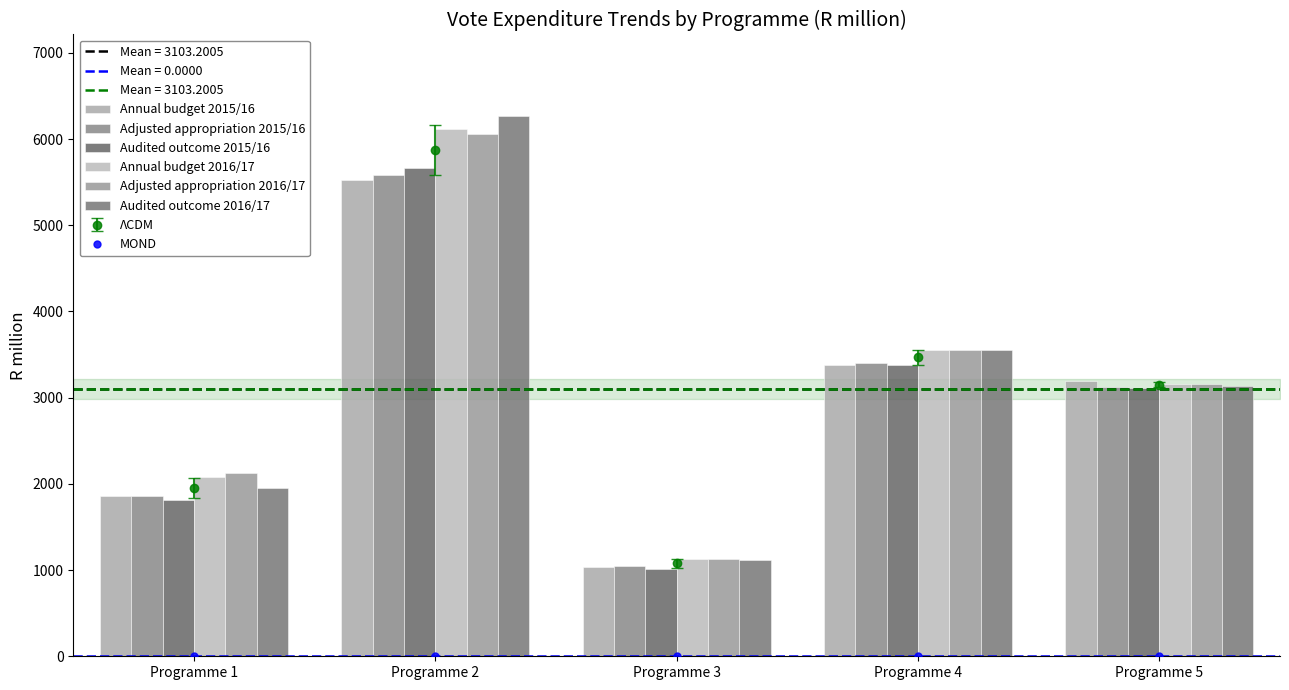

Reading right to left, what are all the values shown in this chart?

Annual budget 2015/16: Programme 5=3193.5	Programme 4=3374.0	Programme 3=1032.2	Programme 2=5526.4	Programme 1=1857.8
Adjusted appropriation 2015/16: Programme 5=3118.5	Programme 4=3402.5	Programme 3=1045.7	Programme 2=5579.1	Programme 1=1864.9
Audited outcome 2015/16: Programme 5=3108.8	Programme 4=3374.3	Programme 3=1008.6	Programme 2=5667.3	Programme 1=1812.7
Annual budget 2016/17: Programme 5=3162.7	Programme 4=3557.5	Programme 3=1128.0	Programme 2=6121.6	Programme 1=2079.9
Adjusted appropriation 2016/17: Programme 5=3164.2	Programme 4=3557.5	Programme 3=1126.5	Programme 2=6061.6	Programme 1=2130.9
Audited outcome 2016/17: Programme 5=3137.9	Programme 4=3554.6	Programme 3=1121.2	Programme 2=6272.6	Programme 1=1952.8